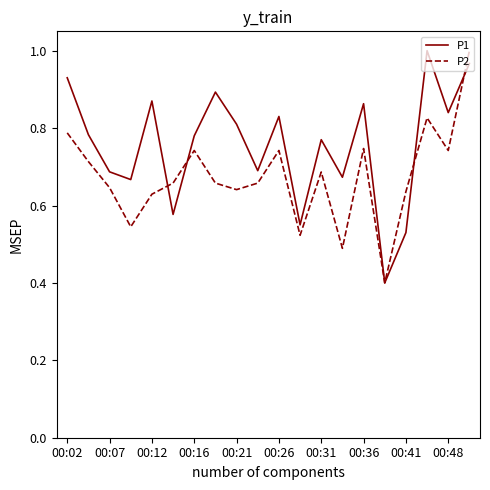

What is the minimum value shown in the chart?

0.4